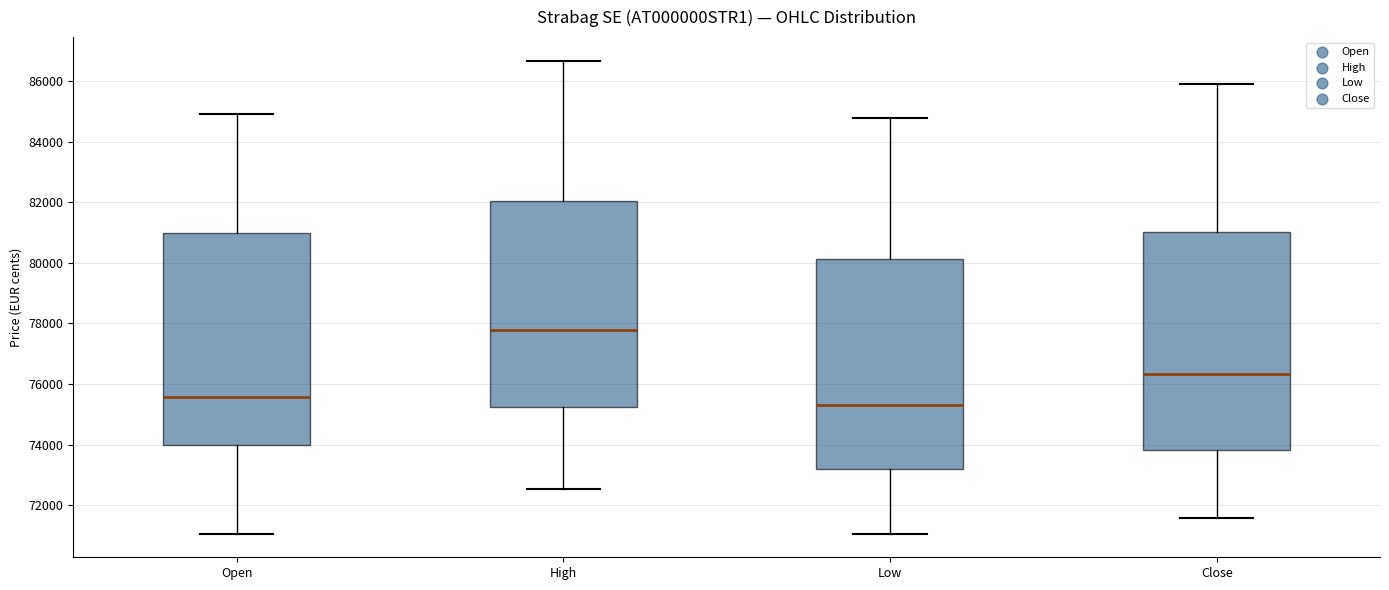

Where does the upper whisker of the box for High end on the y-axis? The values are not printed on the chart, so give them approximately, as read against the axis.

86600